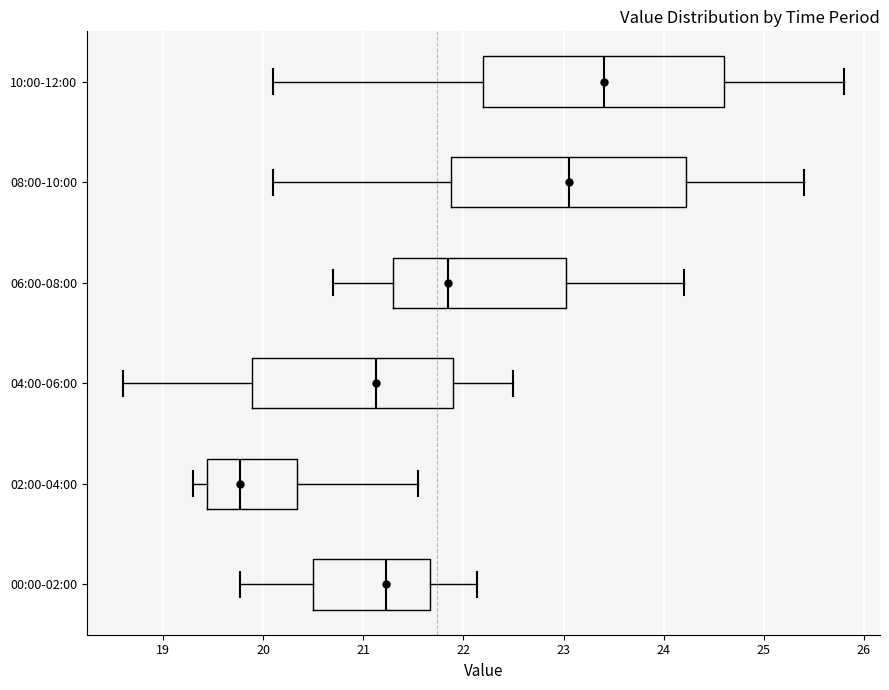

Where does the right whisker of the box for 02:00-04:00 end on the x-axis? The values are not printed on the chart, so give them approximately, as read against the axis.

21.6